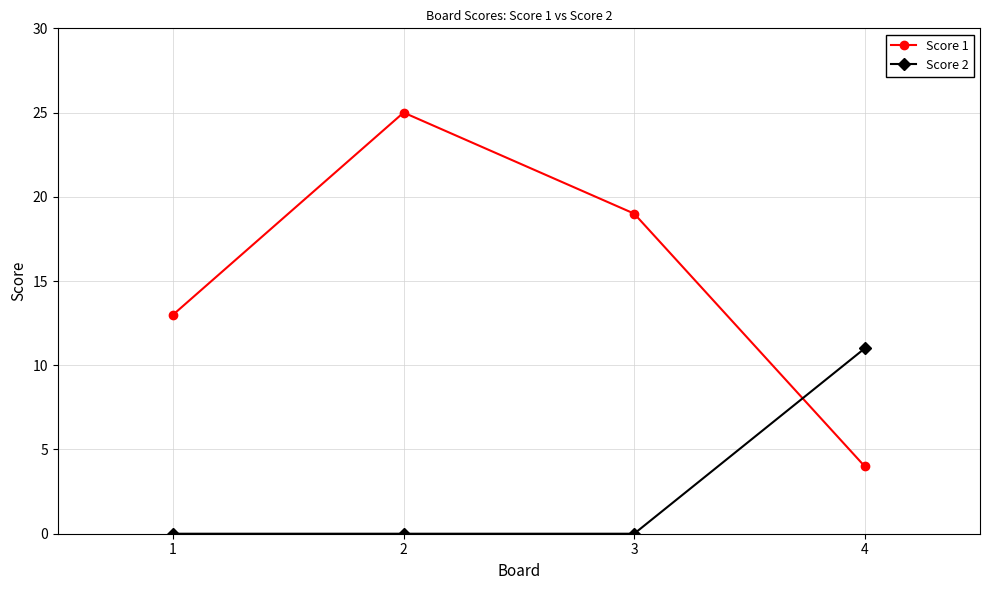

The value of Score 1 at 3 is 30. True or false?

False